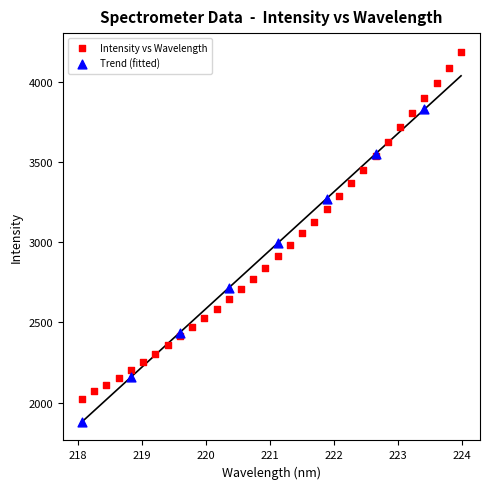

Which series contains the lowest Y value?

Trend (fitted)